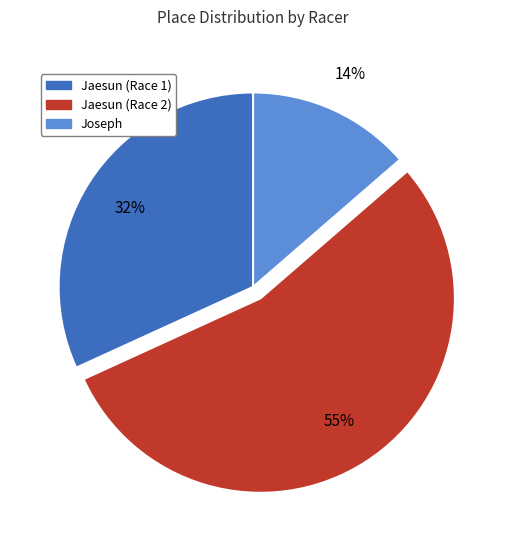

Is there a majority slice in this chart?

Yes